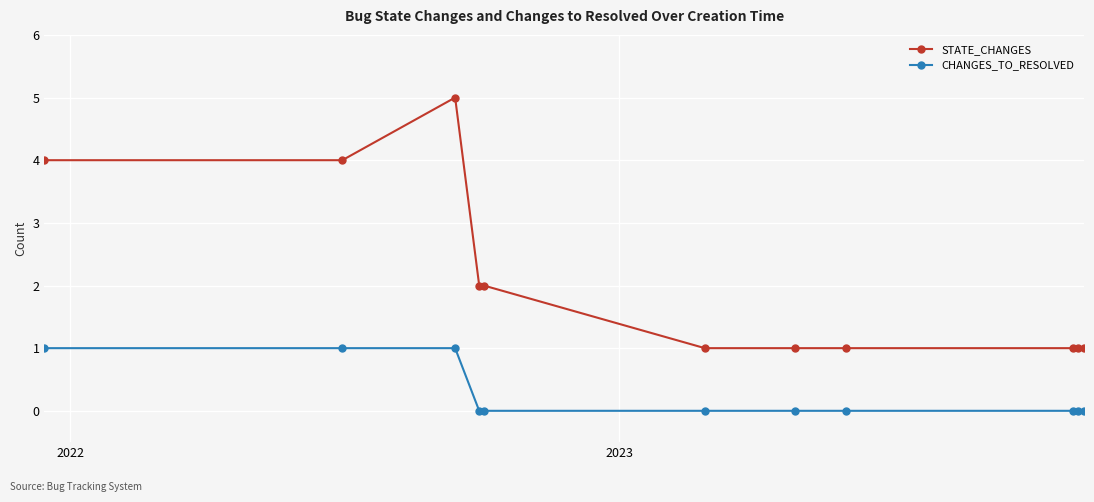

What is the difference between the maximum and second lowest values in the STATE_CHANGES series?

4